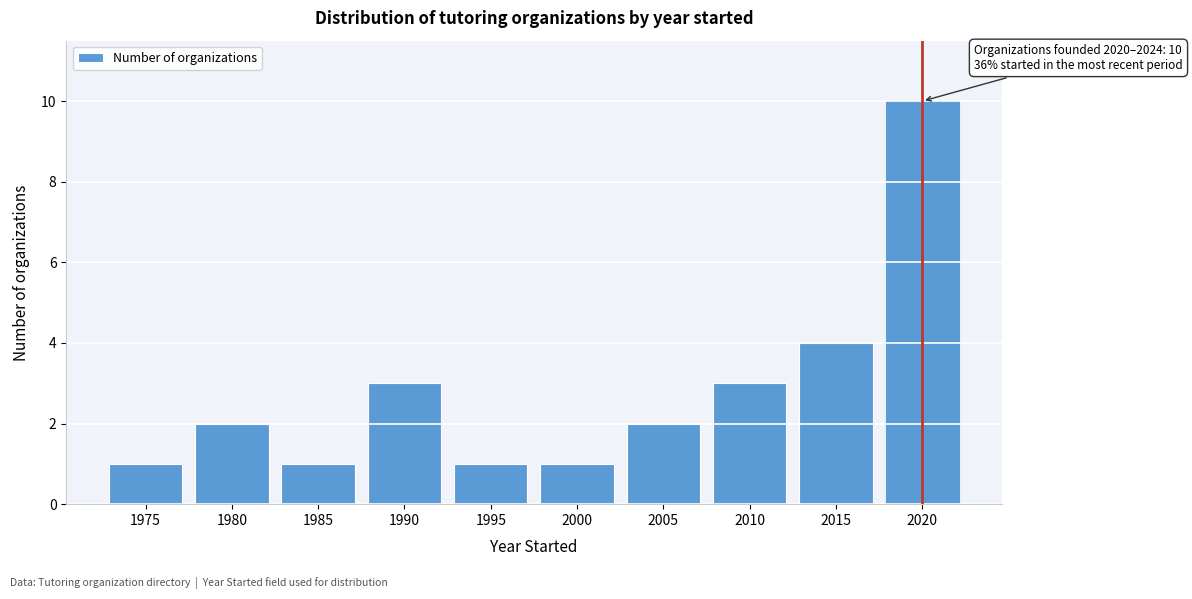

Reading left to right, transcribe all the data shown in this chart.

1975=1	1980=2	1985=1	1990=3	1995=1	2000=1	2005=2	2010=3	2015=4	2020=10